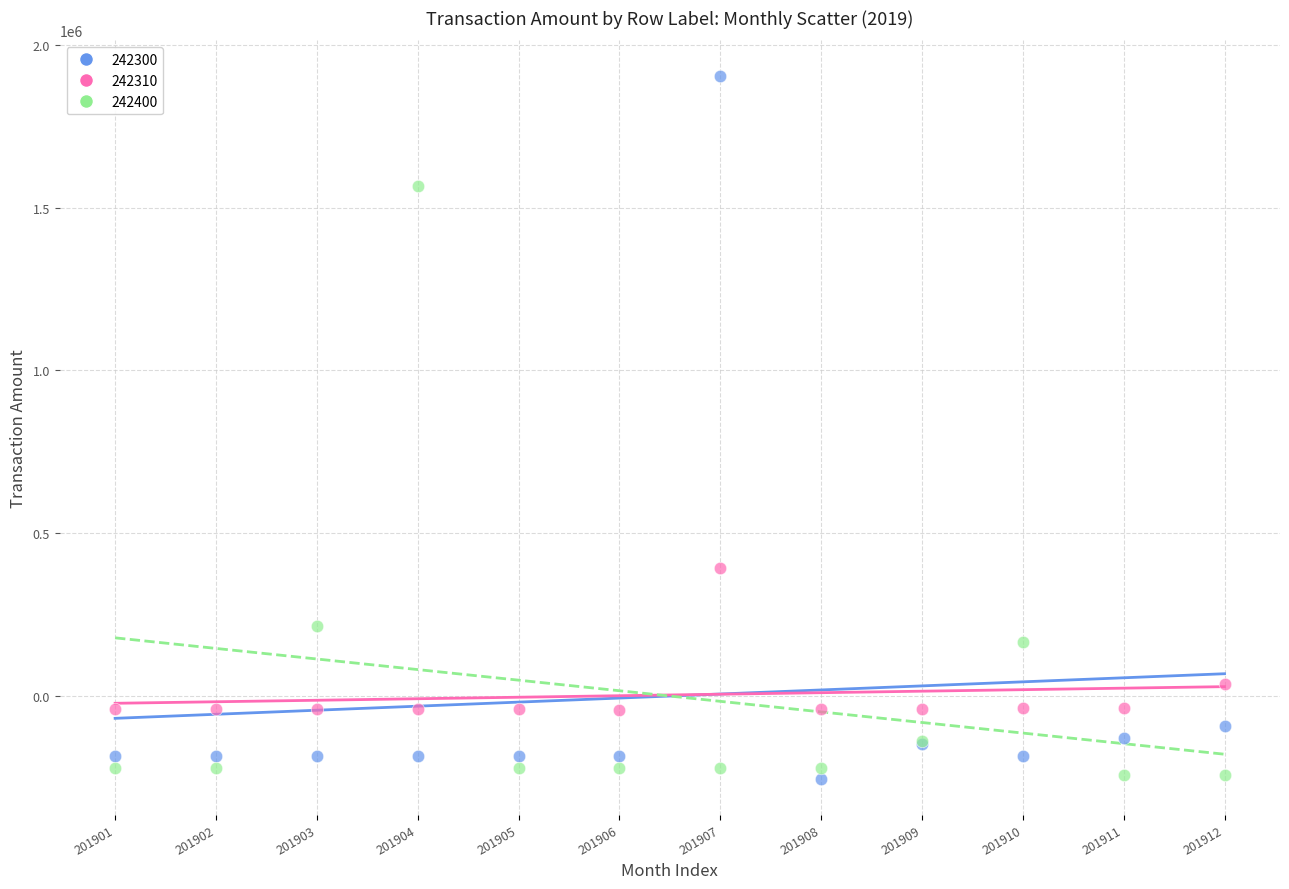

Which series has the widest spread of Y values?

242300